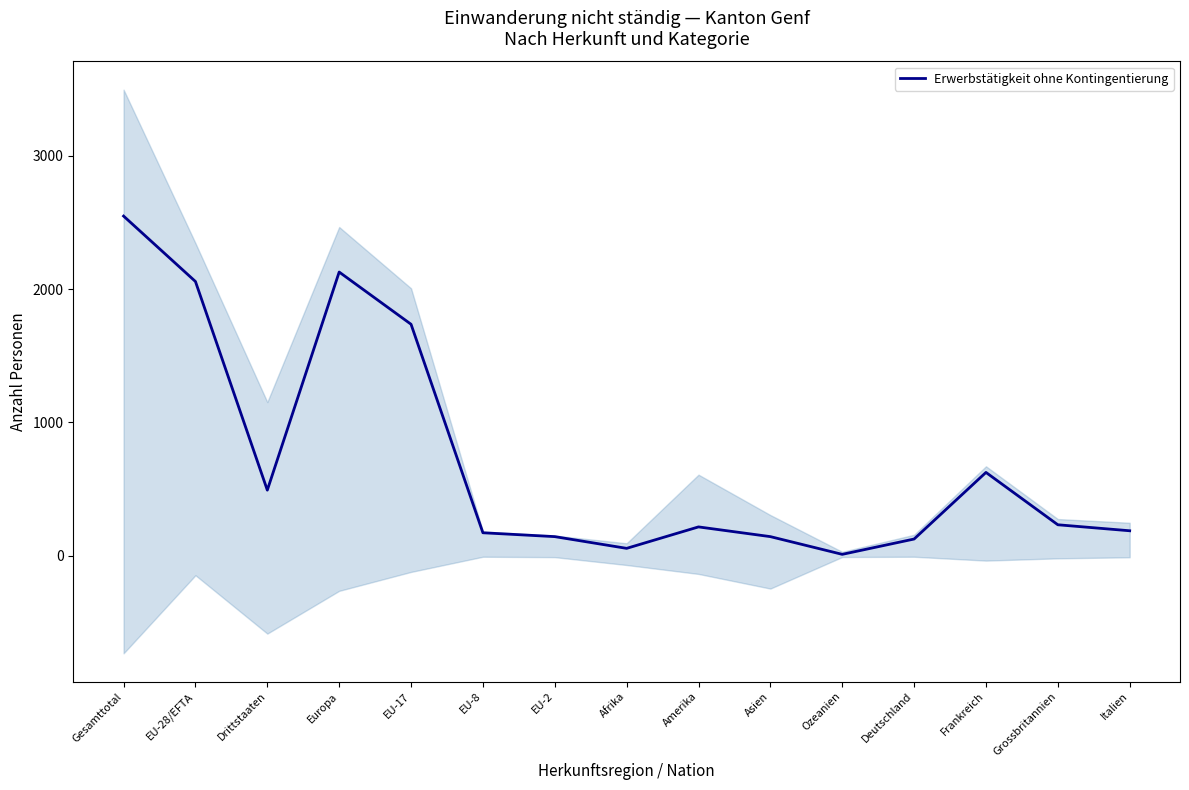

What is the label of the 10th point from the left?

Asien